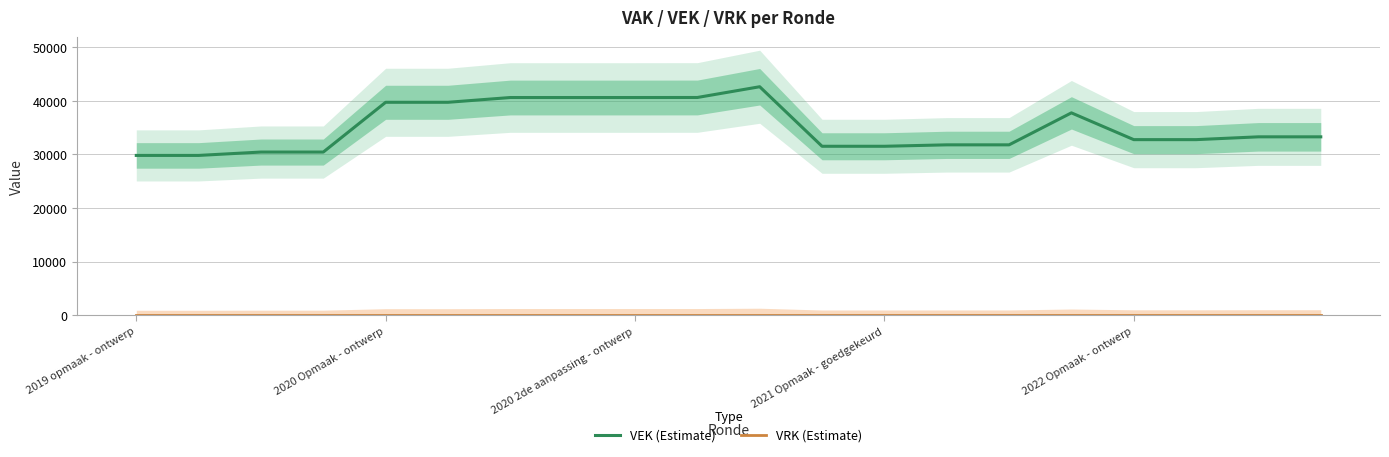

At how many categories does at least one series exceed 40237?

5